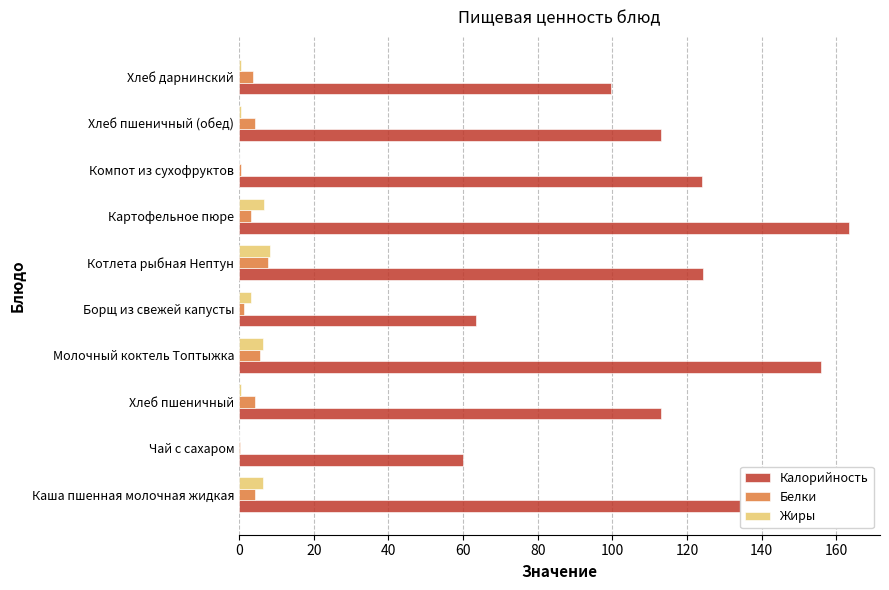

What is the maximum value shown in the chart?

163.5